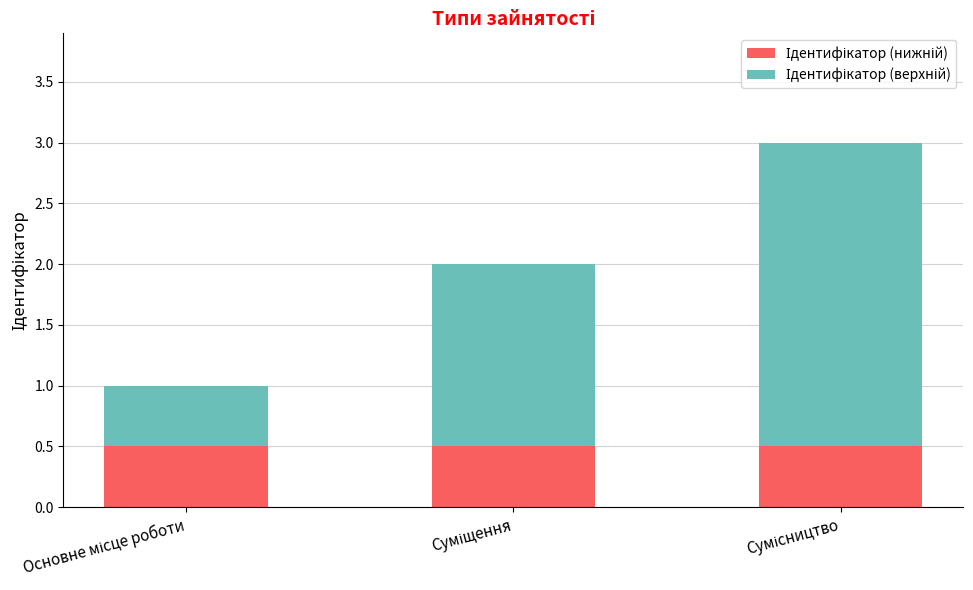

True or false: Ідентифікатор (нижній) has a value of 0.7 at Основне місце роботи.

False